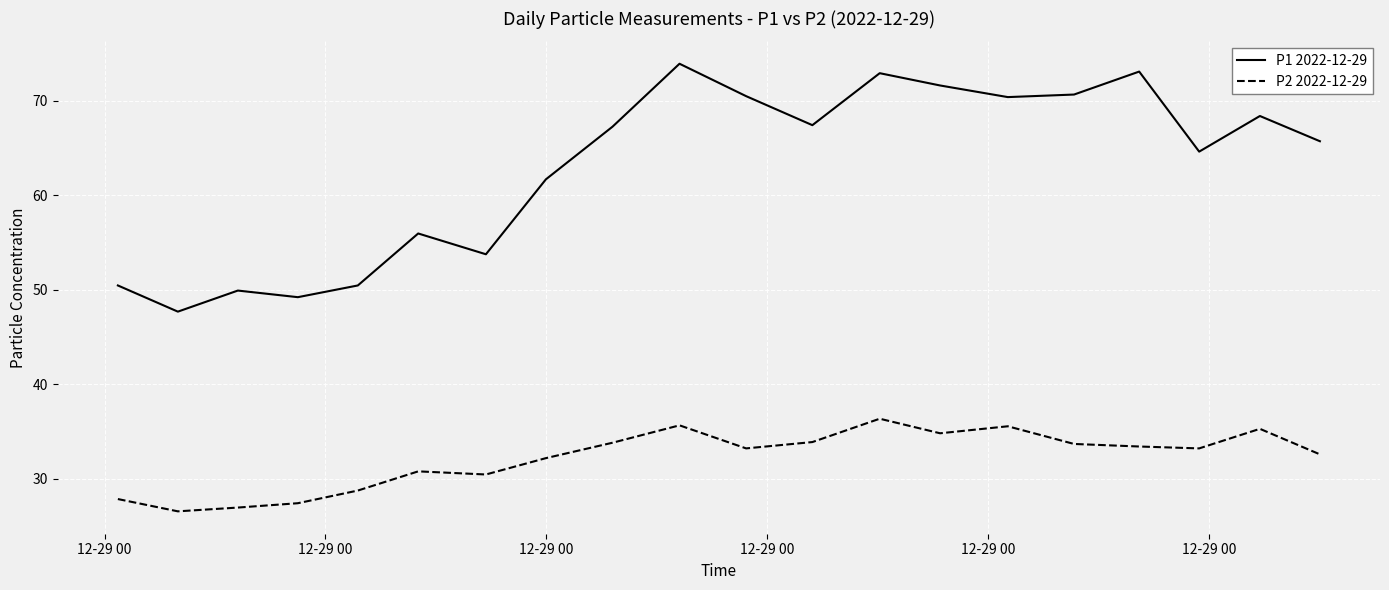

What is the minimum value for P1 2022-12-29?

47.7